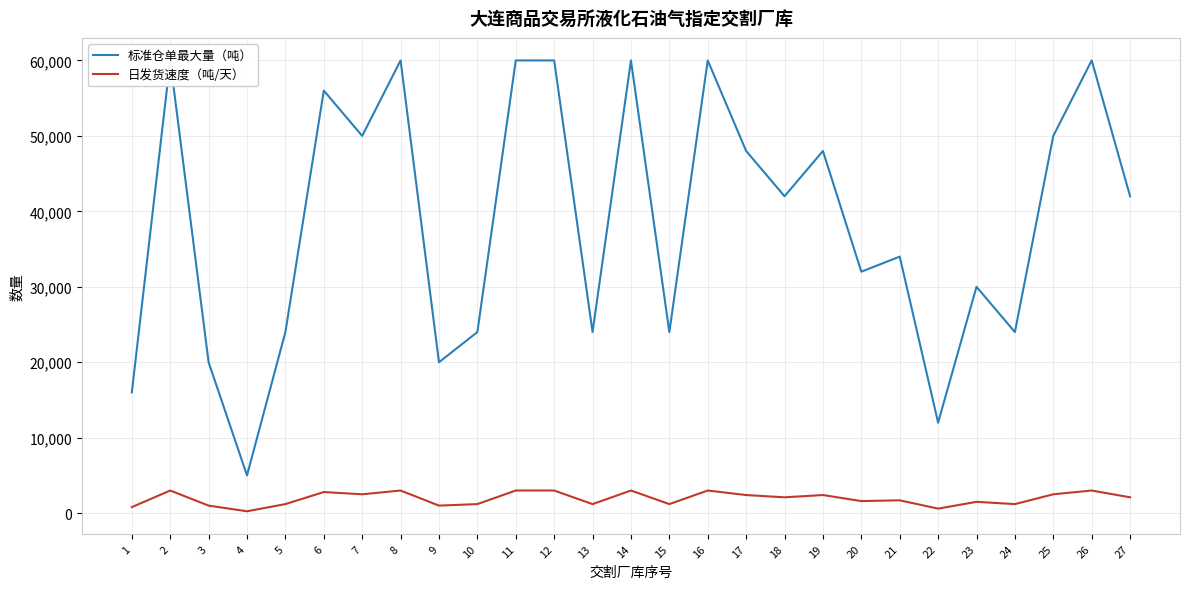

True or false: 标准仓单最大量（吨） and 日发货速度（吨/天） intersect in this chart.

False